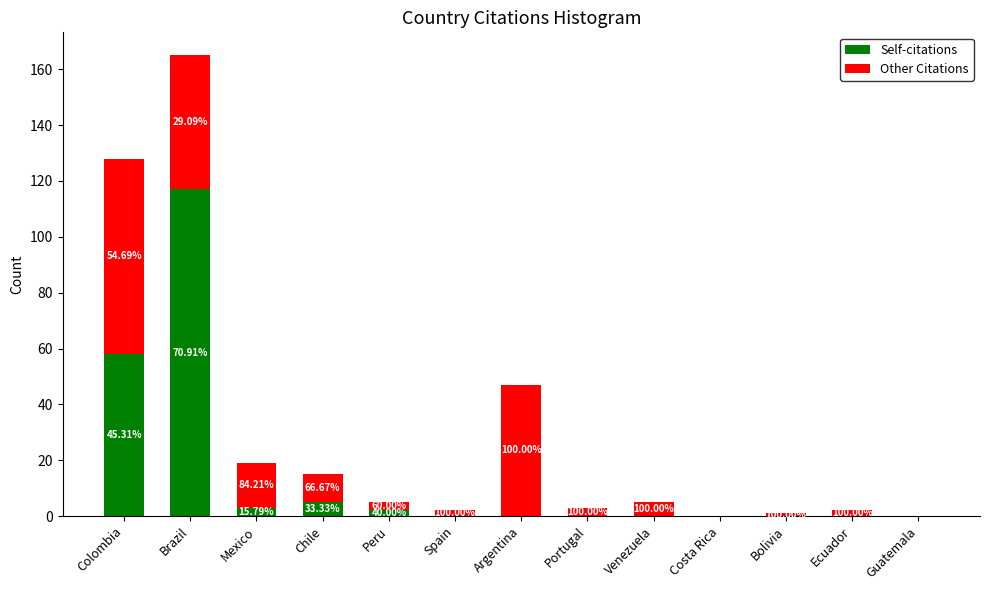

What are all the series names shown in the legend?

Self-citations, Other Citations